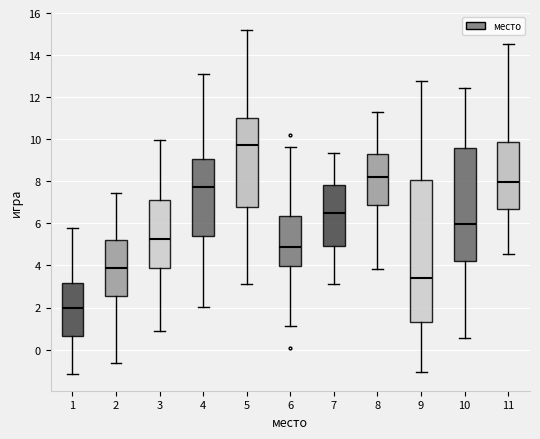

Where is the lower edge of the box at x = 6 on the y-axis? The values are not printed on the chart, so give them approximately, as read against the axis.

4.0